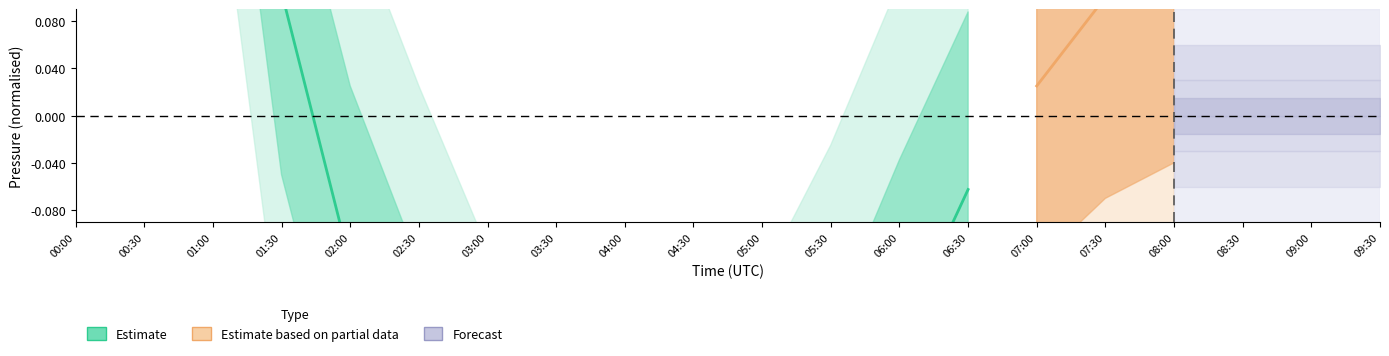

At which category does the chart reach its minimum across all series?

04:00